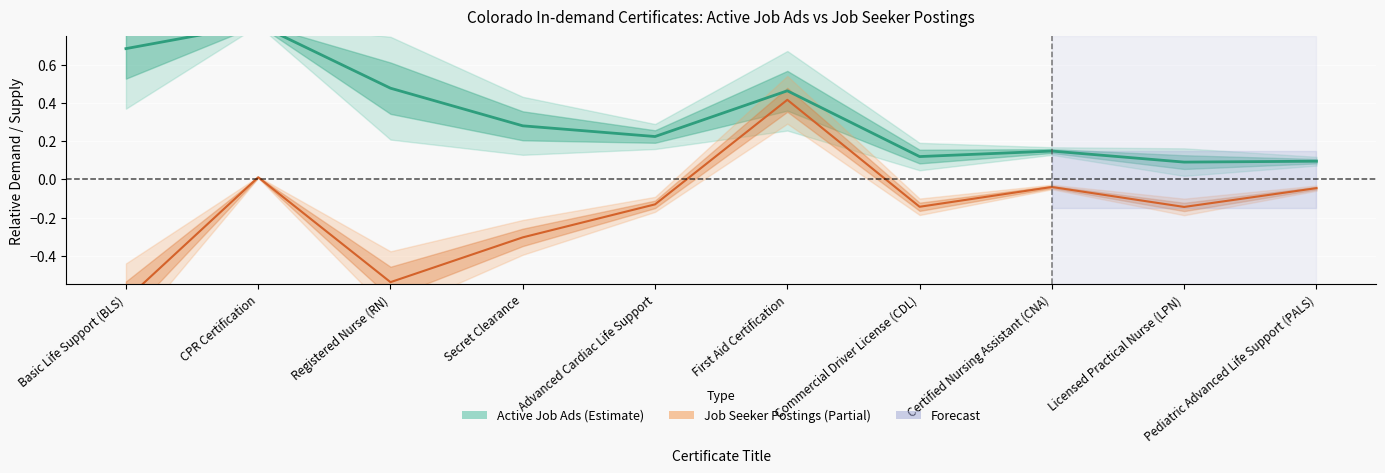

At which label does Active Job Ads reach its peak?

CPR Certification